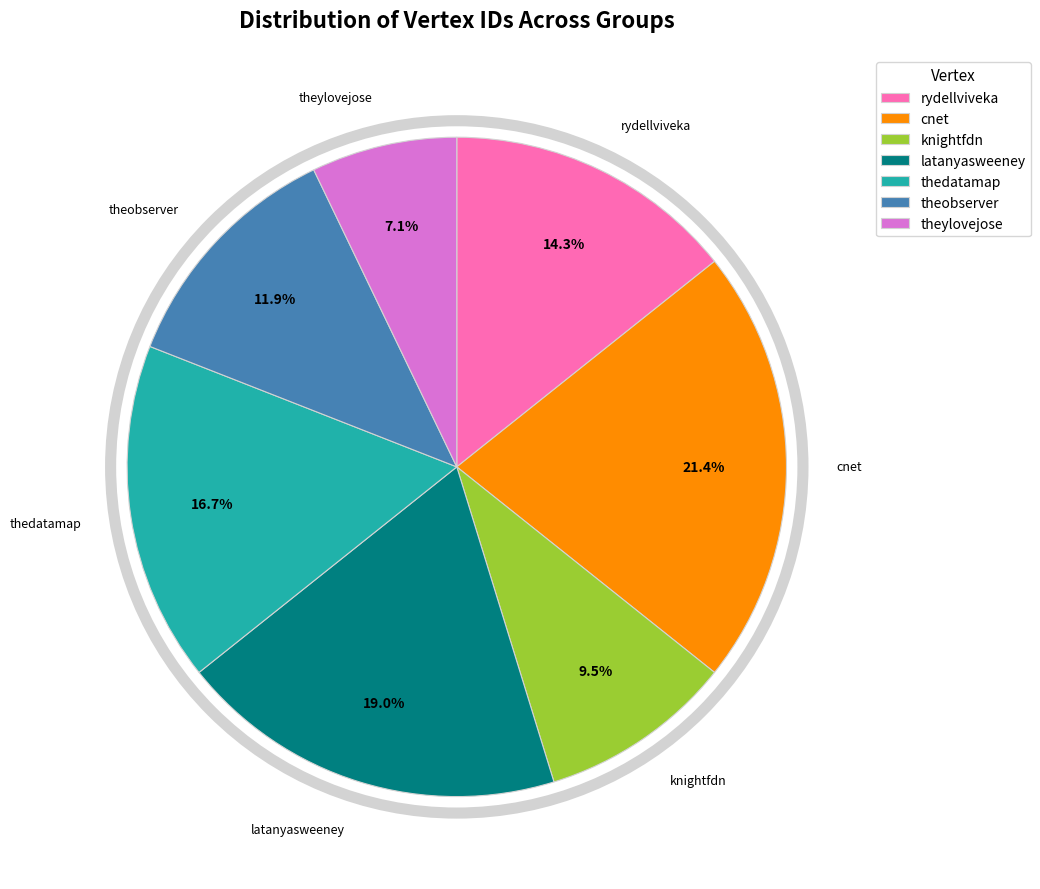

To the nearest percent, what is the average slice percentage?

14%